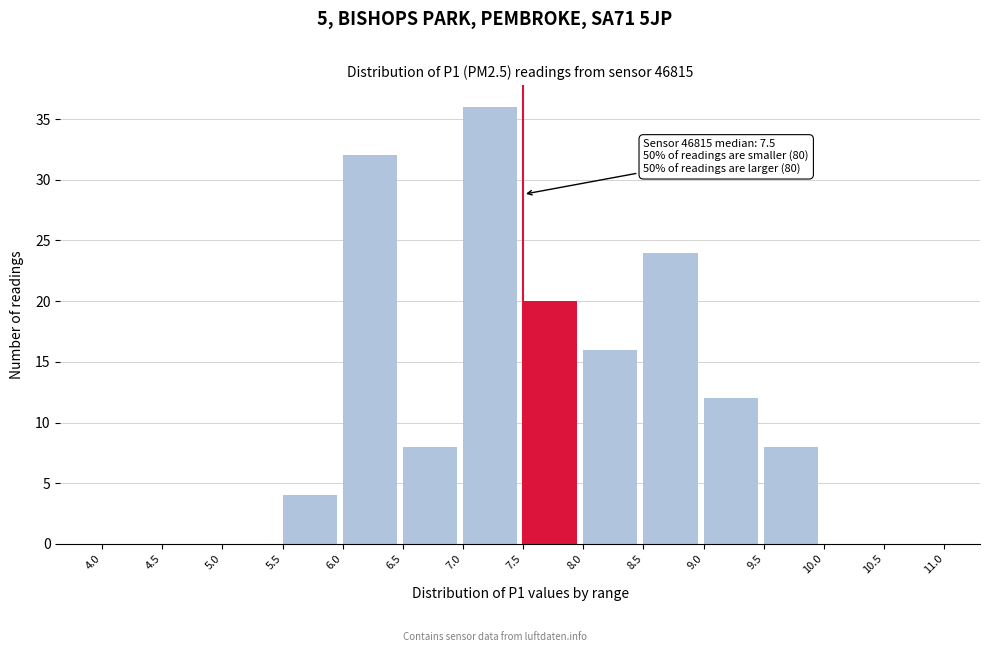

Which range on the x-axis has the tallest bar?

7.0 to 7.5